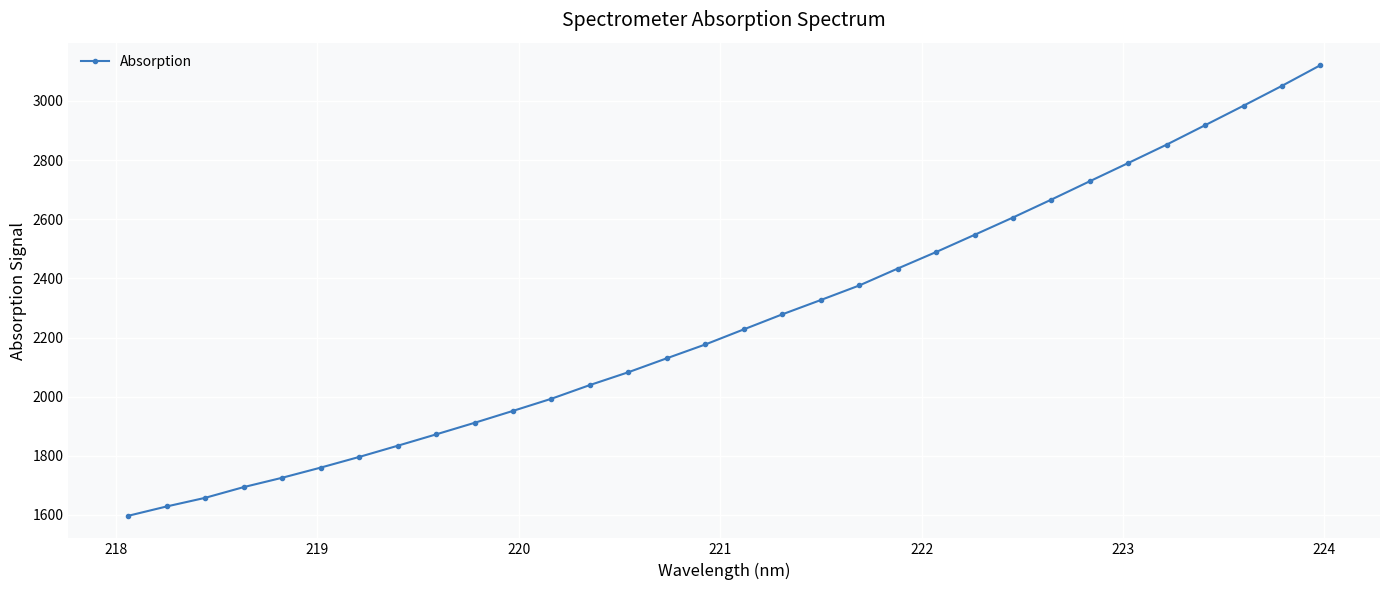

What is the greatest value displayed?

3120.9